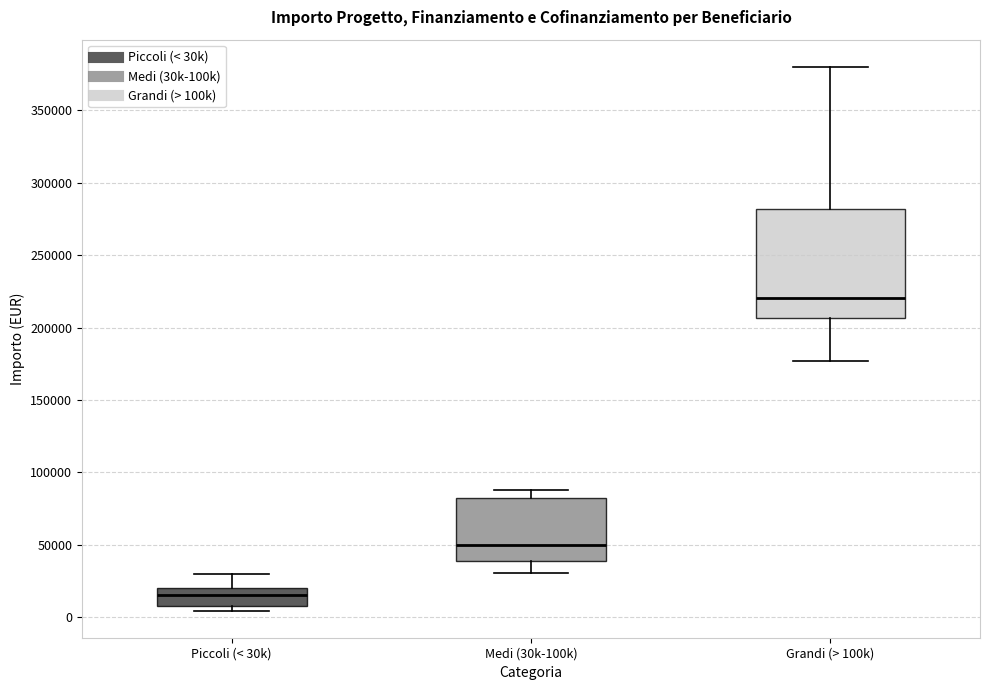

Reading left to right, transcribe this box plot: for each box, give where its median line is, the range the box spans, and where its two whiskers end, as read against the y-axis. The values are not printed on the chart, so give them approximately, as read against the axis.

Piccoli (< 30k): median 15000, box 10000 to 20000, whiskers 5000 to 30000
Medi (30k-100k): median 50000, box 40000 to 85000, whiskers 30000 to 90000
Grandi (> 100k): median 220000, box 205000 to 280000, whiskers 175000 to 380000